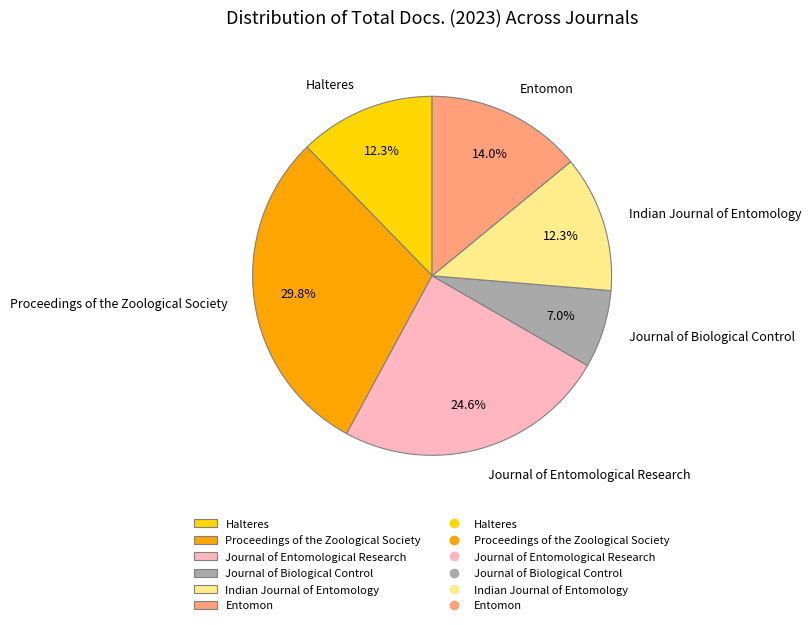

To the nearest percent, what portion does Journal of Entomological Research represent?

25%